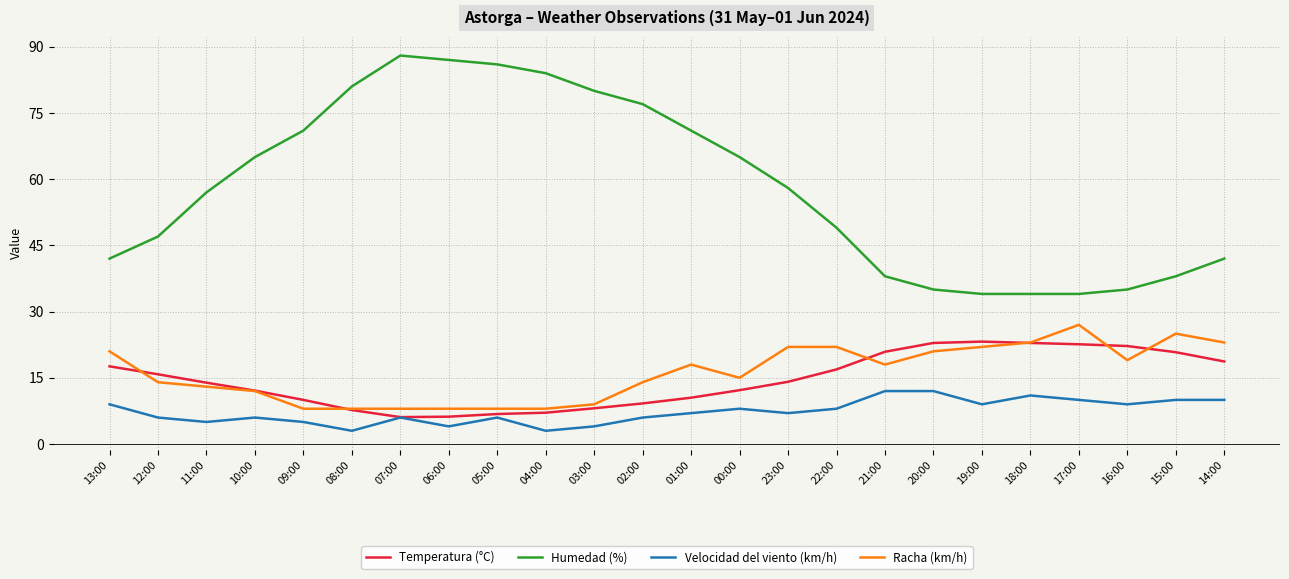

The value of Humedad (%) at 07:00 is 132.8. True or false?

False